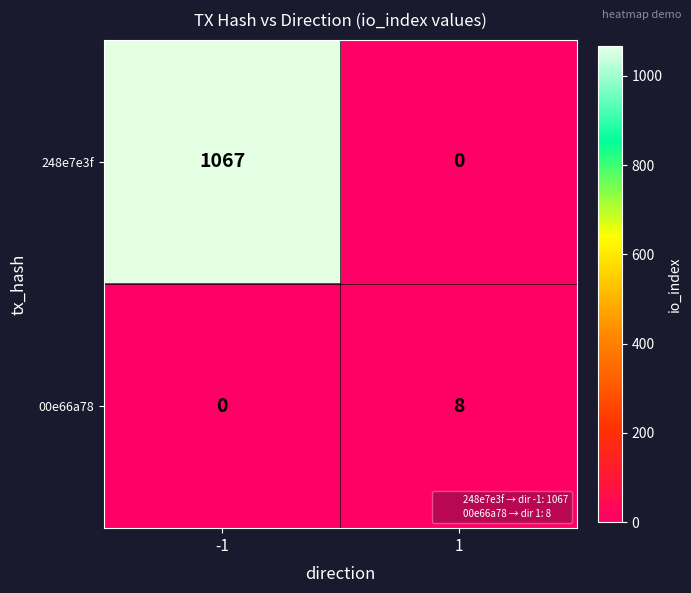

What is the difference between the maximum and minimum values in the 00e66a78 series?

8